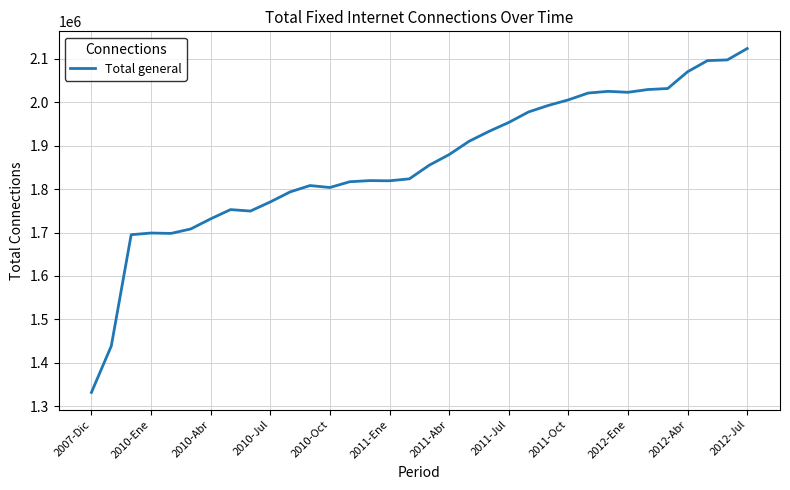

What is the greatest value displayed?

2123653